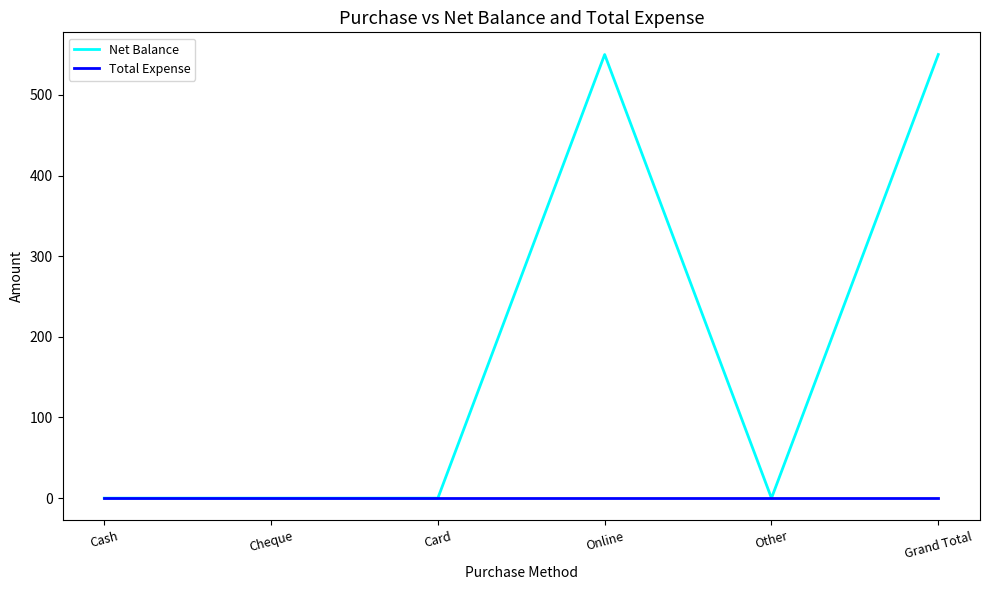

List the series in order of their peak value, lowest first.

Total Expense, Net Balance